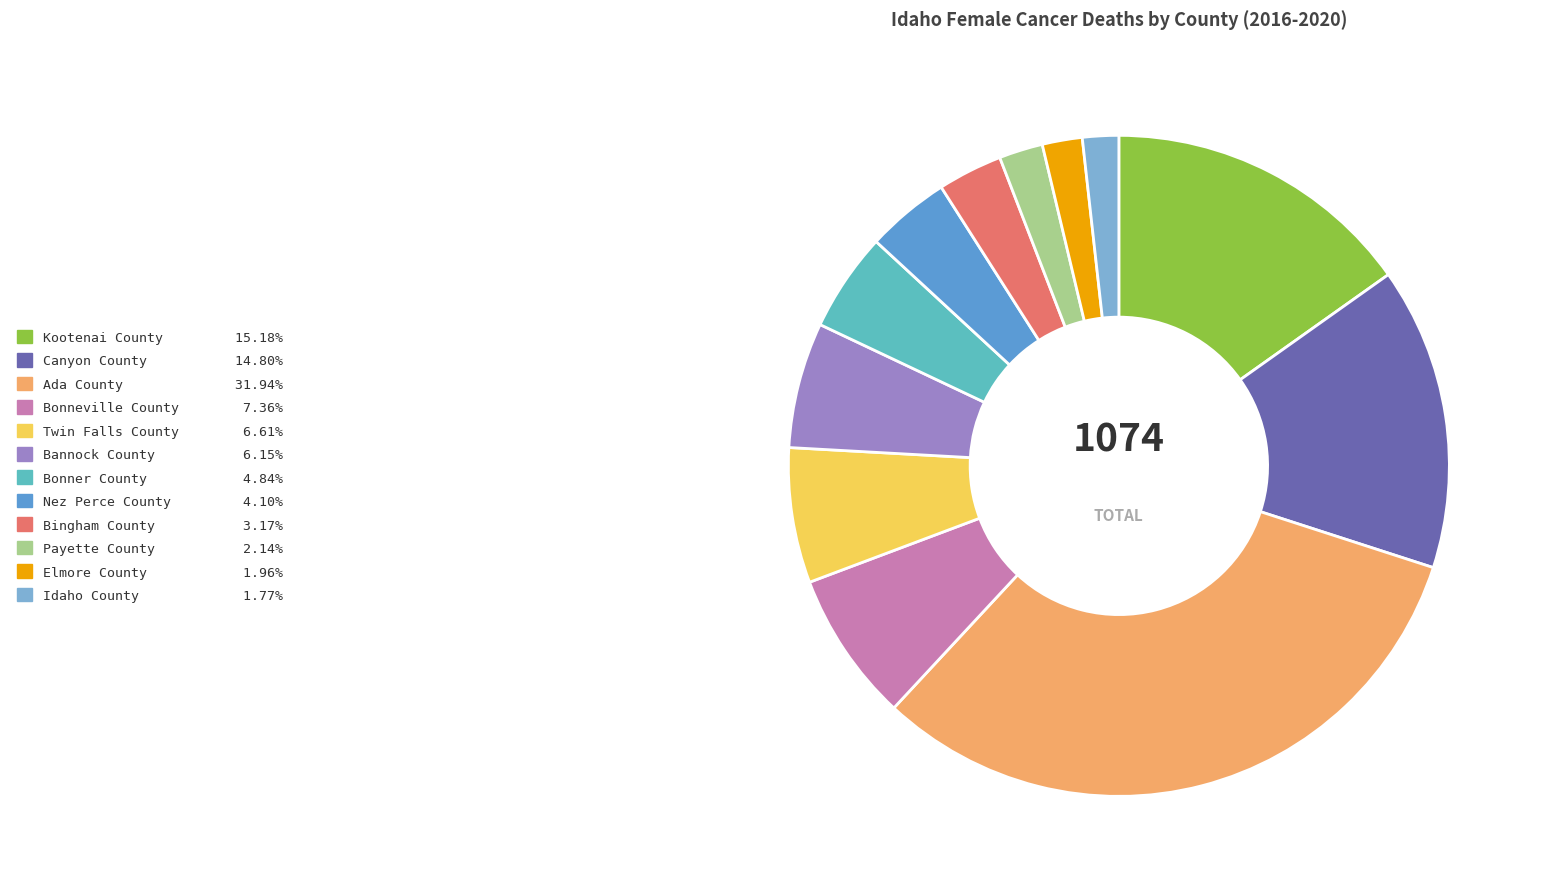

Between Bonner County and Bingham County, which is larger?

Bonner County